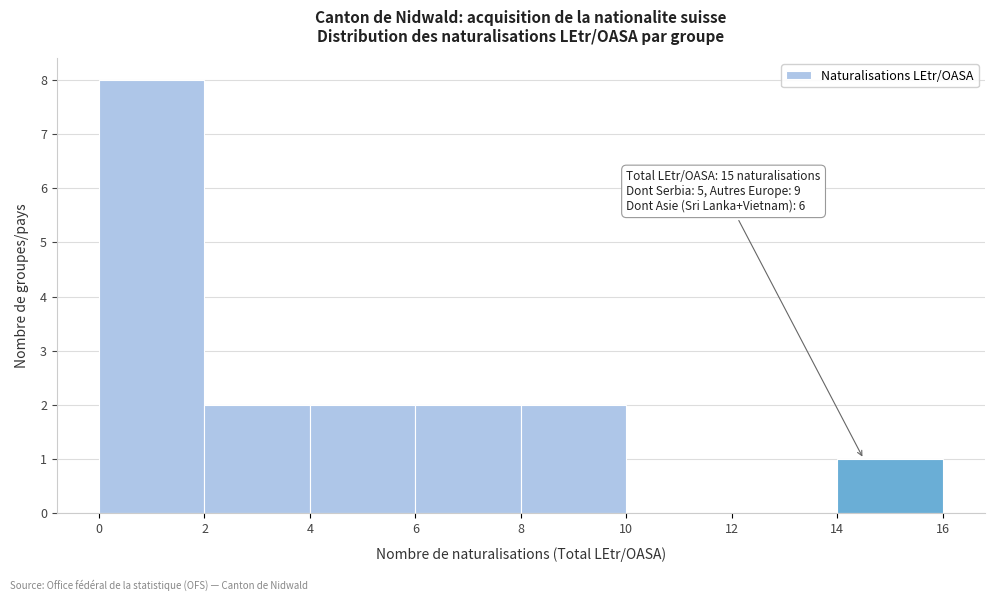

Which range on the x-axis has the tallest bar?

0 to 2